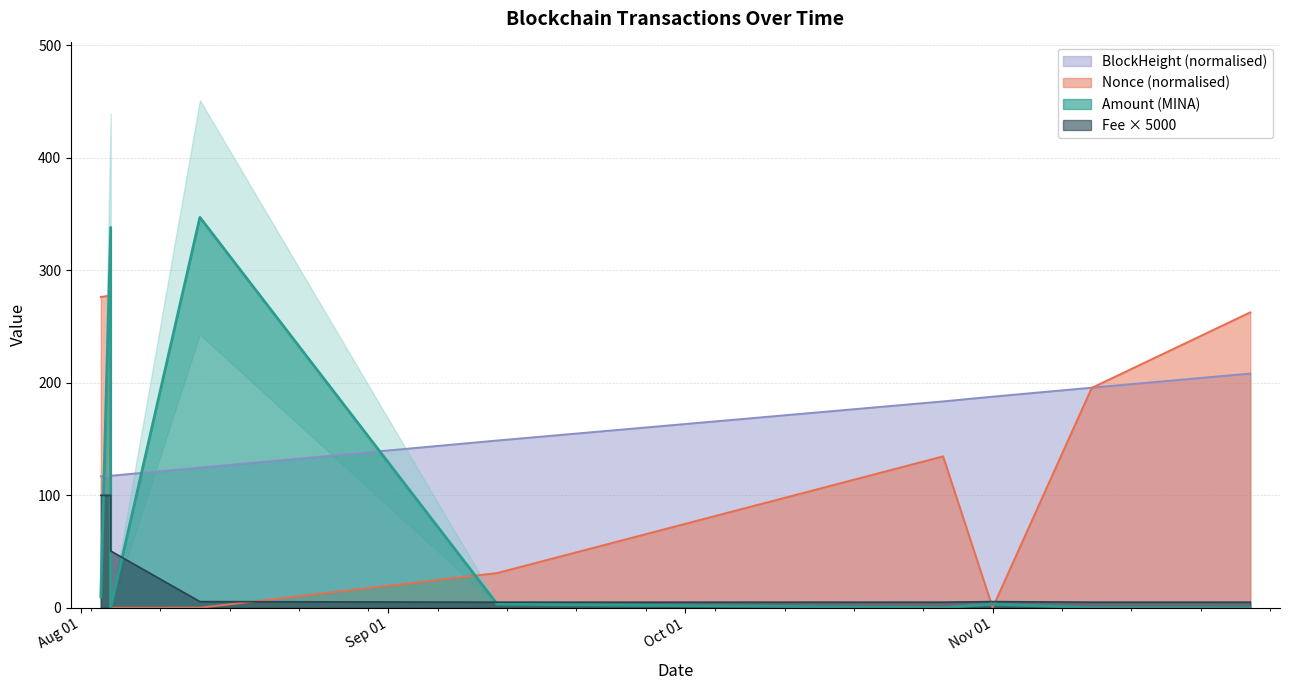

How many times do BlockHeight and Amount cross each other?

4